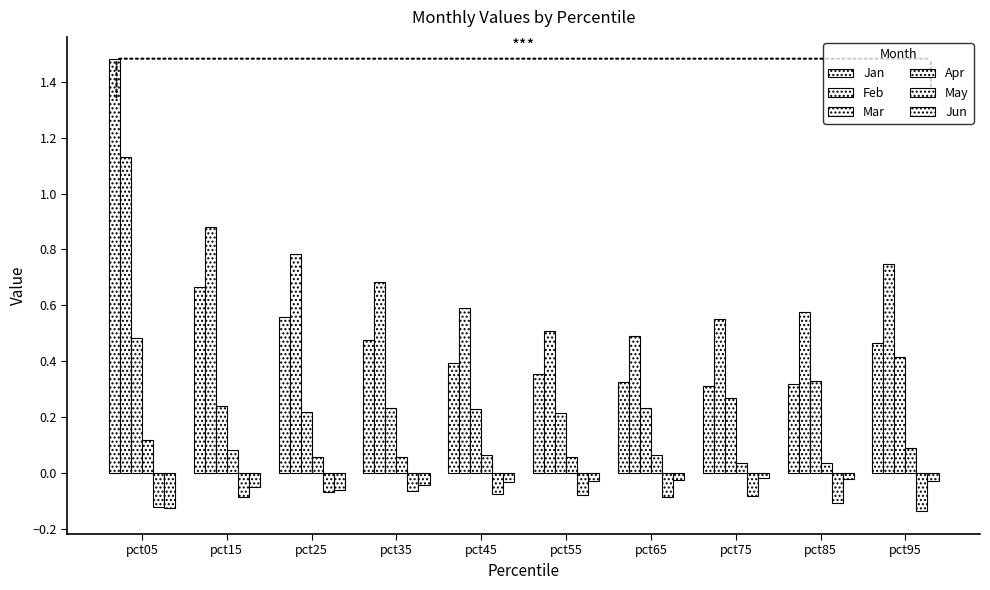

Which series changed the most between pct25 and pct85?

Jan